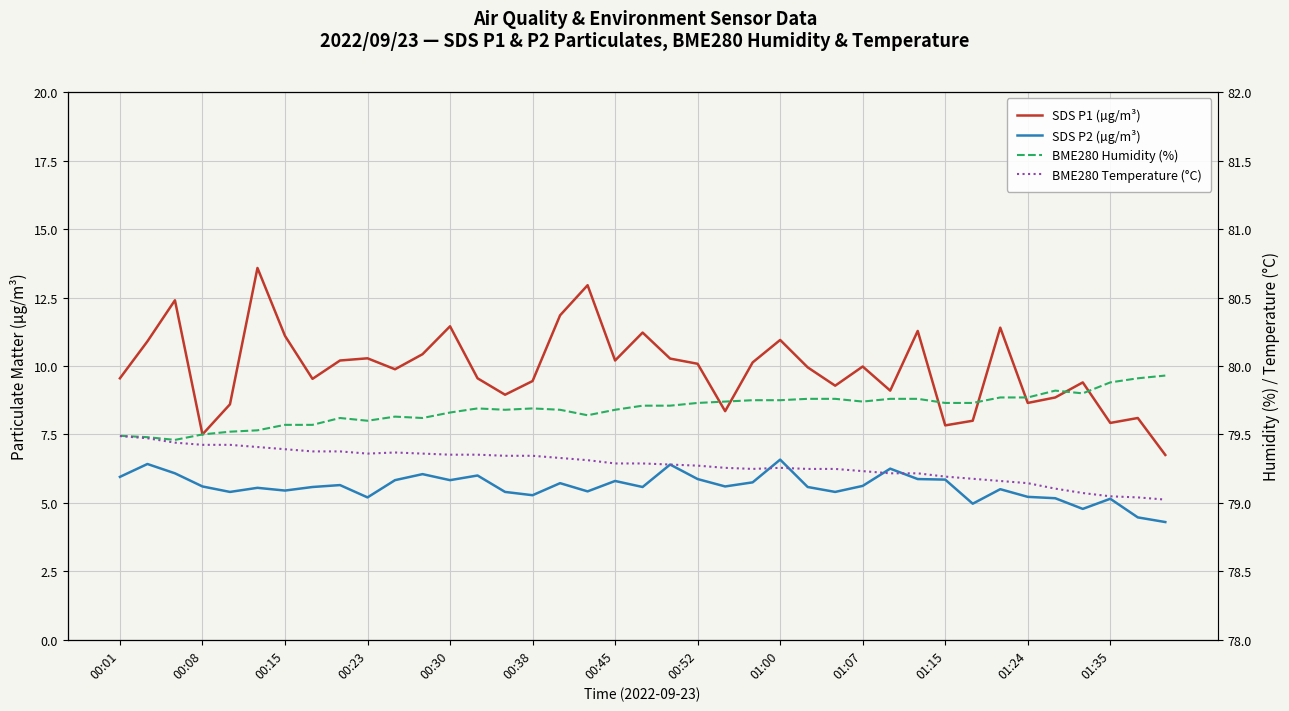

True or false: BME280 Temperature (°C) and SDS P1 (µg/m³) cross at least once.

False